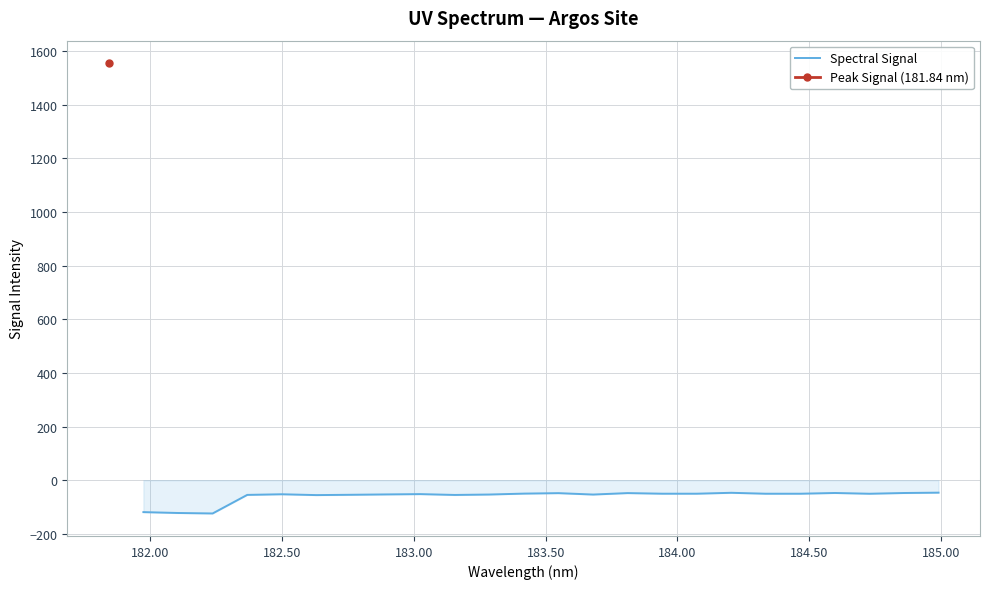

What is the lowest value of the Spectral Signal series?

-124.0